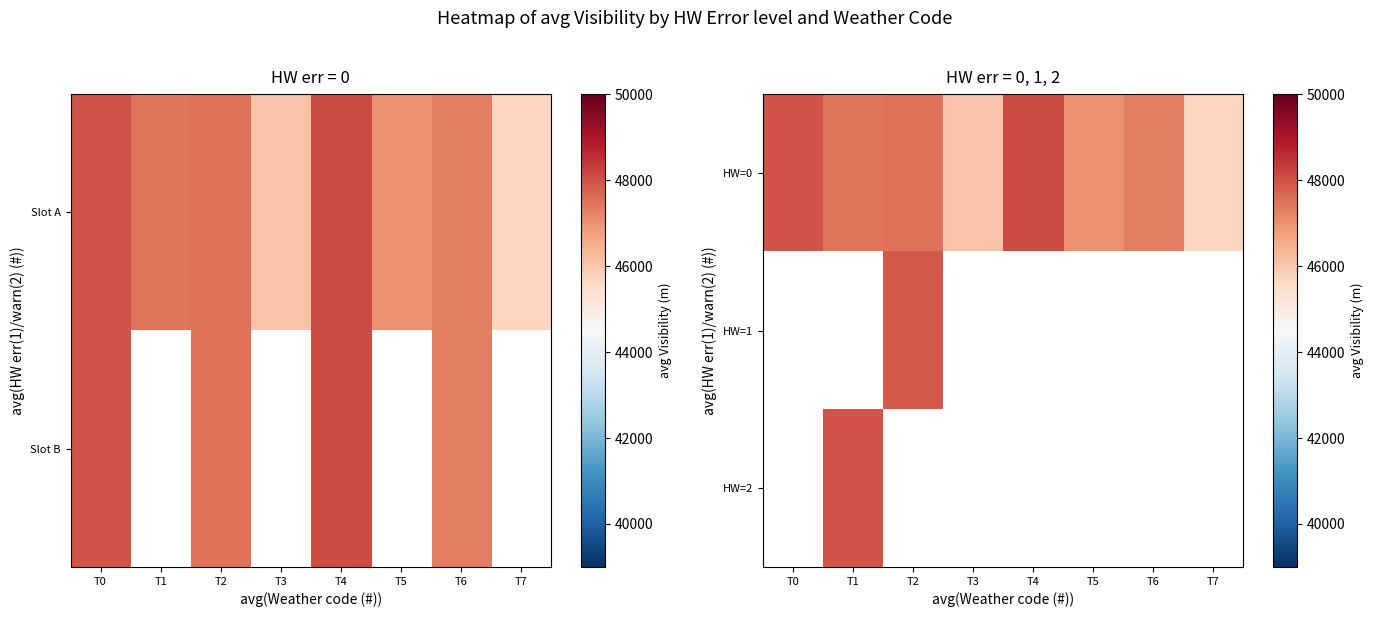

Which category has the lowest value in the HW=1 series?

T0